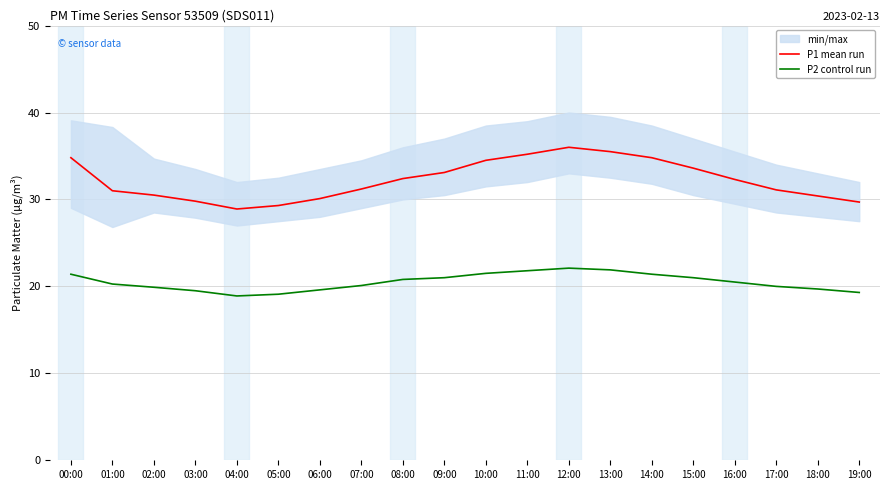

What position from the left is 19:00?

20